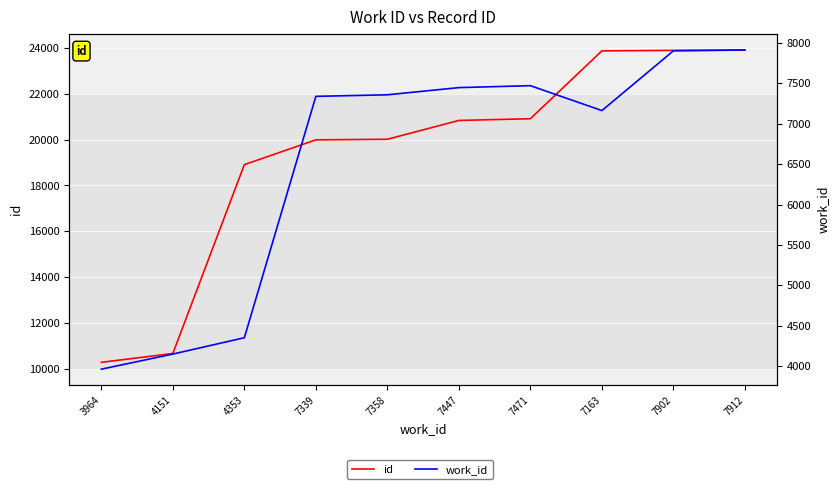

What is the sum of the id values at 7447 and 7358?

40846